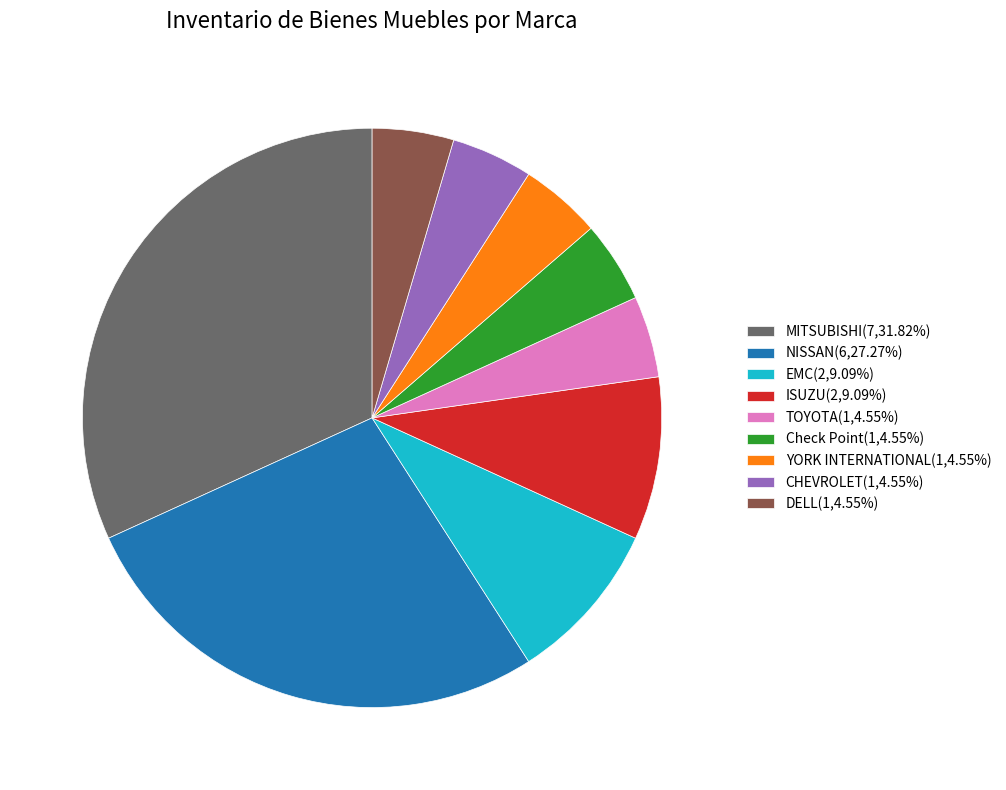

What is the largest slice in the pie chart?

MITSUBISHI